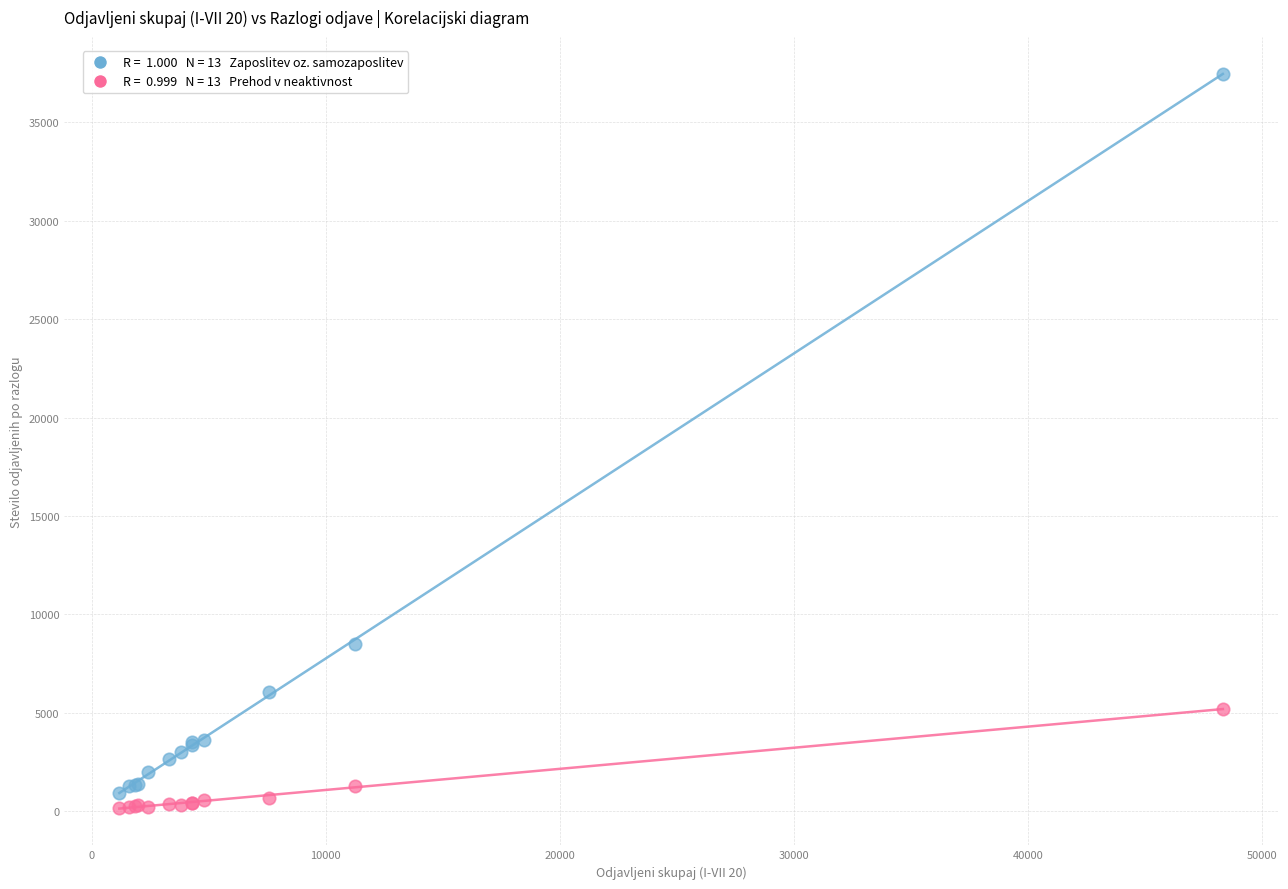

Across all series, what Y value is closest to 18819?

8502